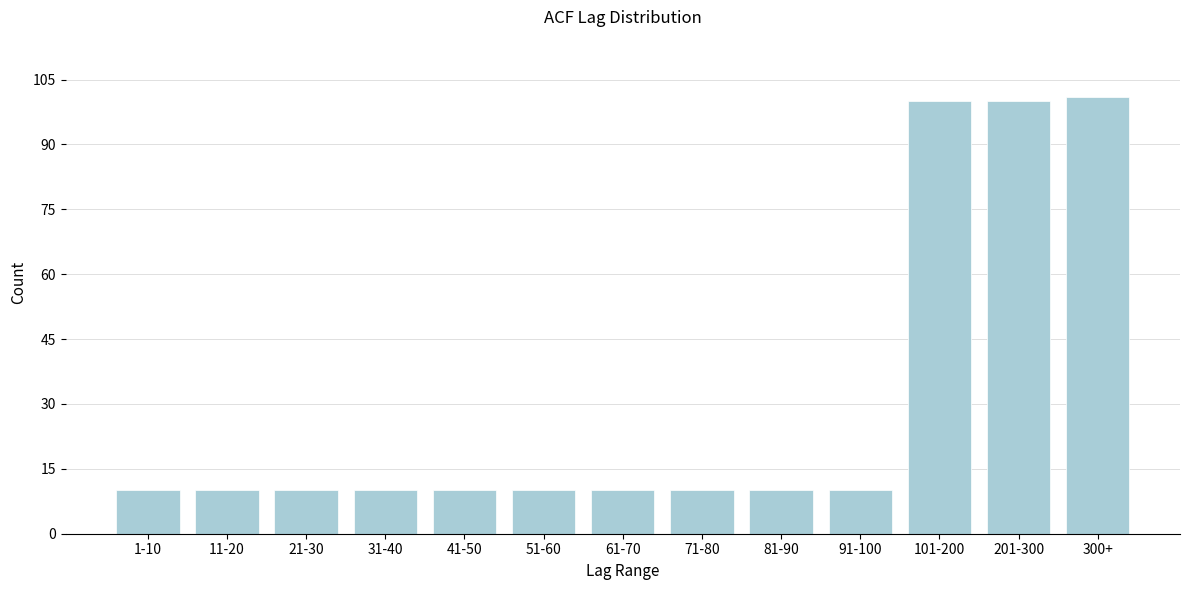

Reading right to left, what are all the values shown in this chart?

300+=101	201-300=100	101-200=100	91-100=10	81-90=10	71-80=10	61-70=10	51-60=10	41-50=10	31-40=10	21-30=10	11-20=10	1-10=10